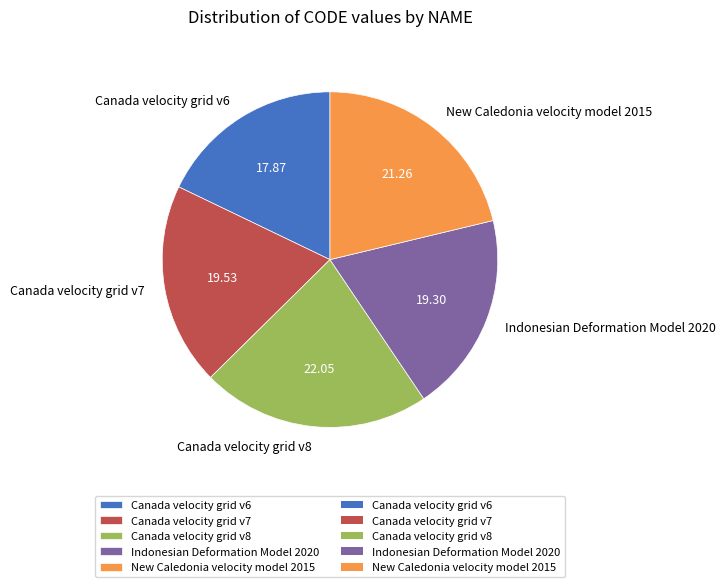

True or false: Canada velocity grid v8 accounts for 30% of the total.

False